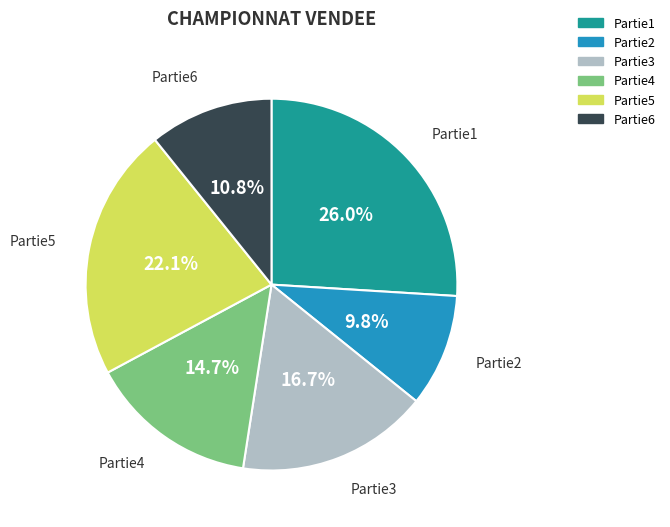

How many slices are in this pie chart?

6